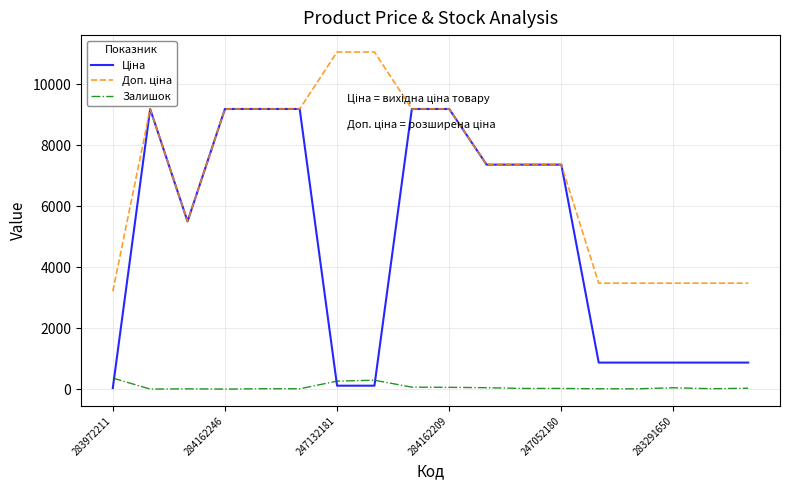

Rank the series by their average value, from highest to lowest.

Доп. ціна, Ціна, Залишок